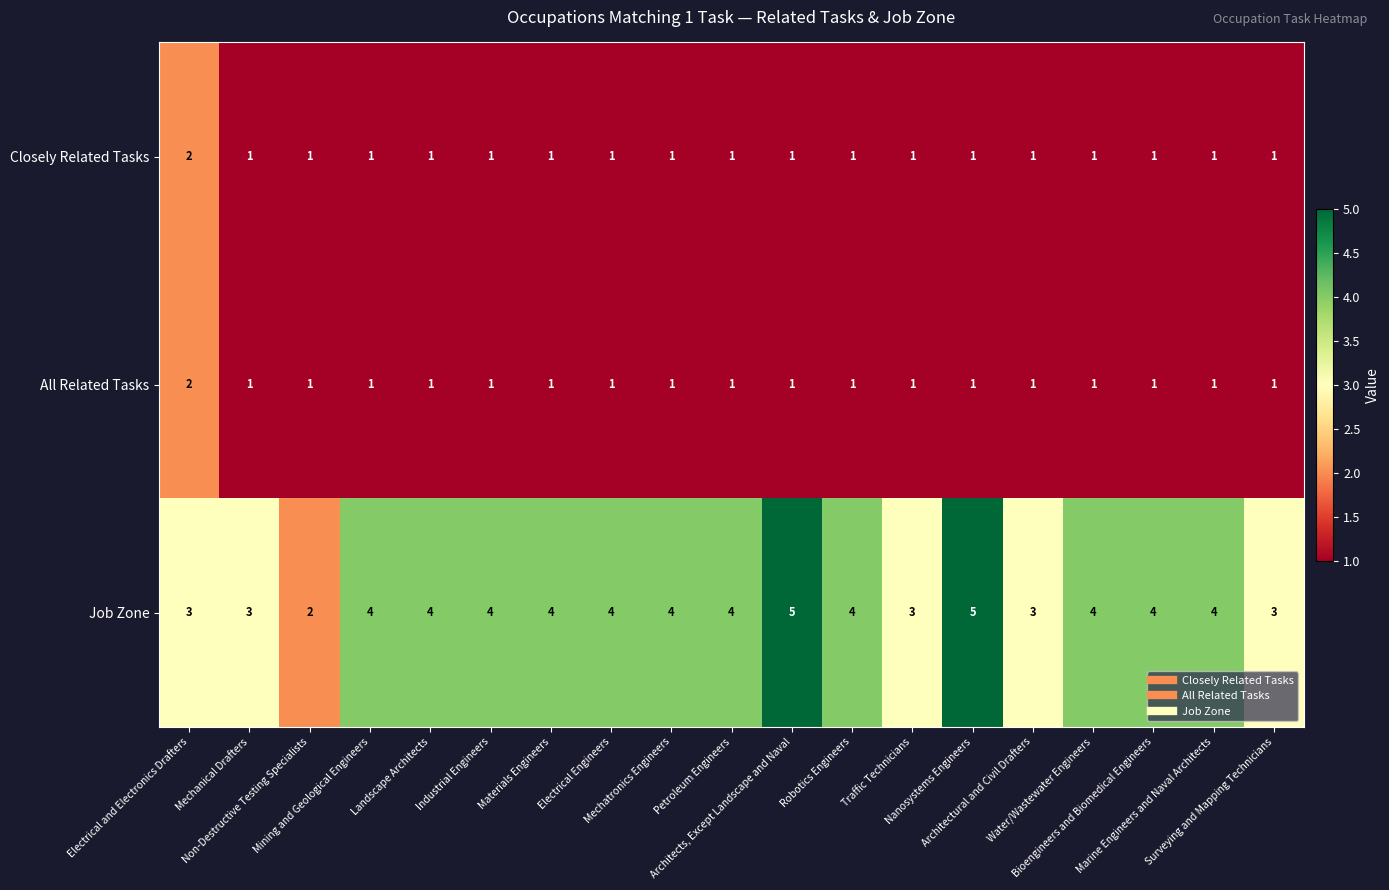

What is the maximum value shown in the chart?

5